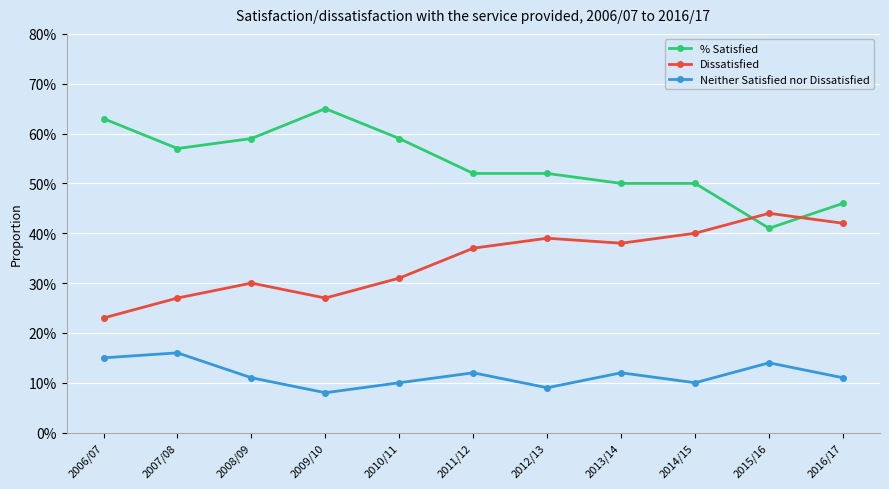

Which category has the lowest value in the % Satisfied series?

2015/16